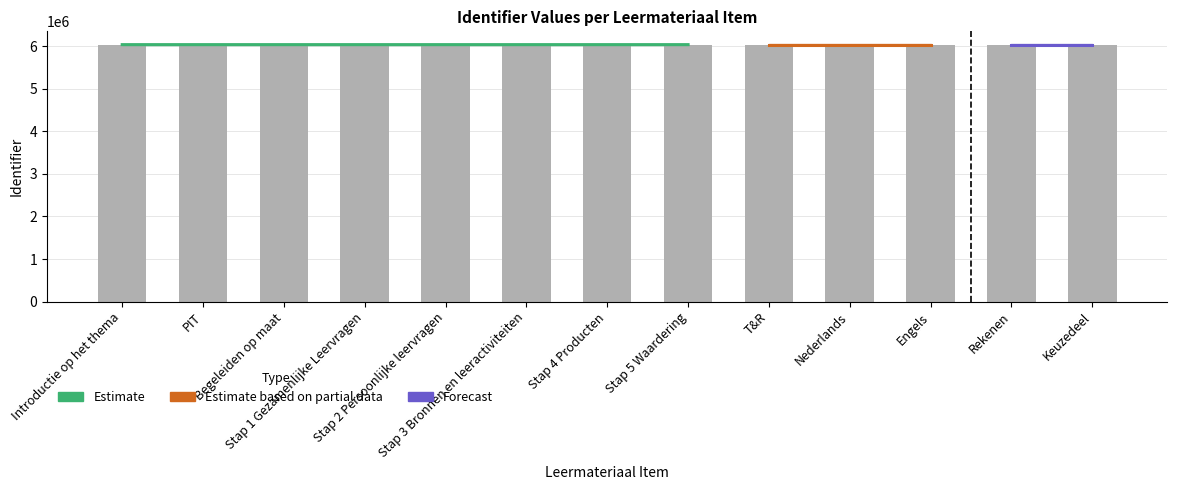

What is the label of the 5th bar from the right?

T&R